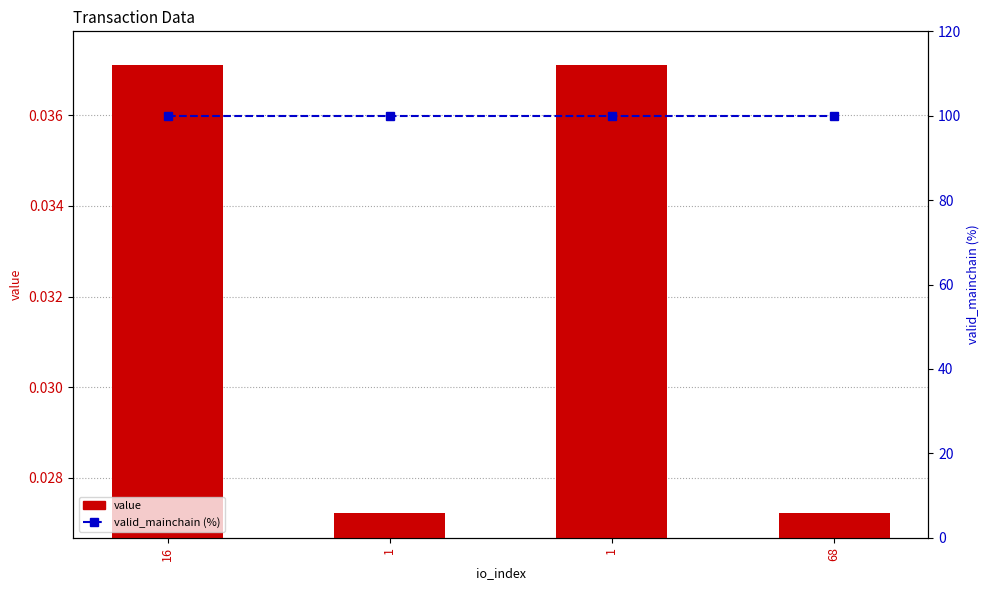

The value of value at 68 is 0.0. True or false?

True